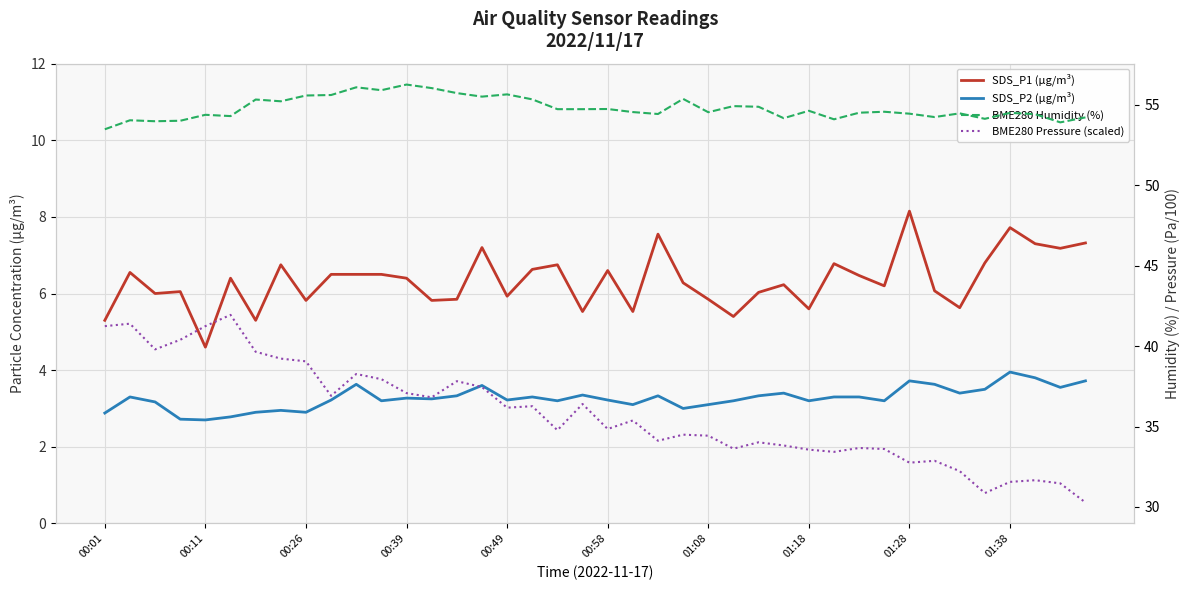

How many interior local peaks does the SDS_P2 (µg/m³) series have?

11